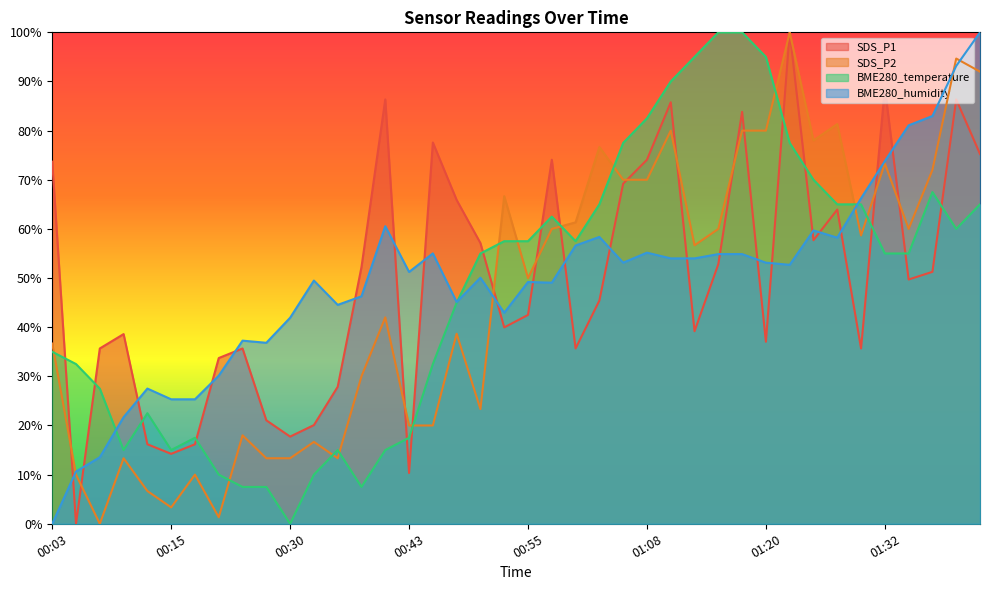

At which label is SDS_P1 closest to 50?

01:35